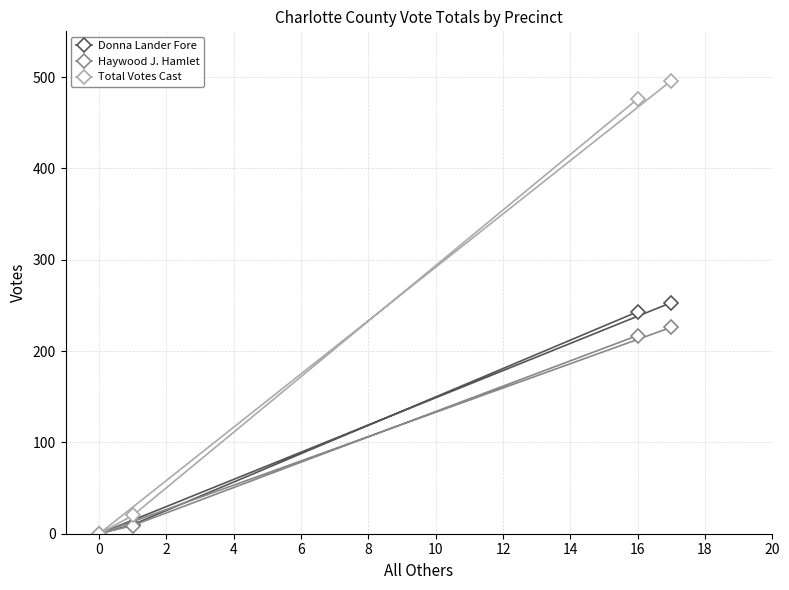

True or false: Total Votes Cast has more than 2 interior local peaks.

False